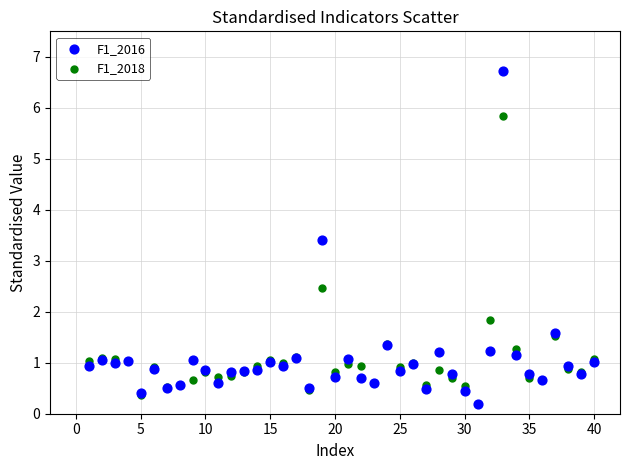

What are all the series names shown in the legend?

F1_2016, F1_2018